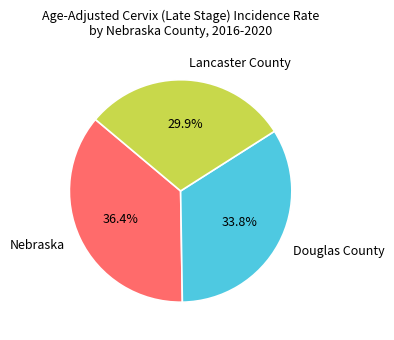

To the nearest percent, what is the difference between the Lancaster County and Douglas County slice percentages?

4%